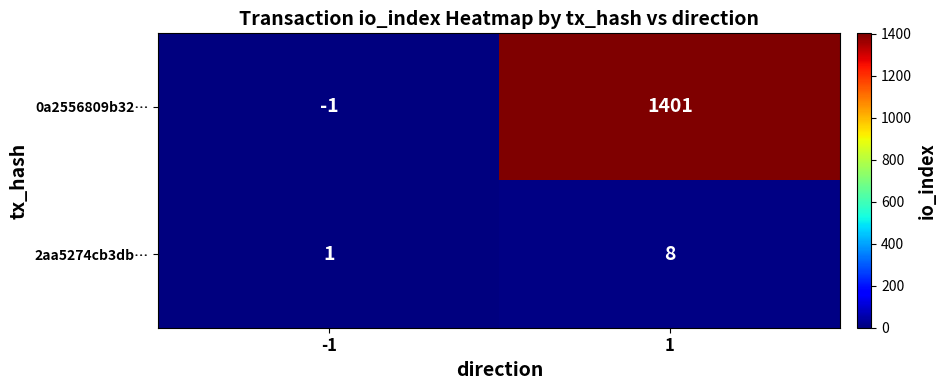

Which category has the lowest value across all series?

-1